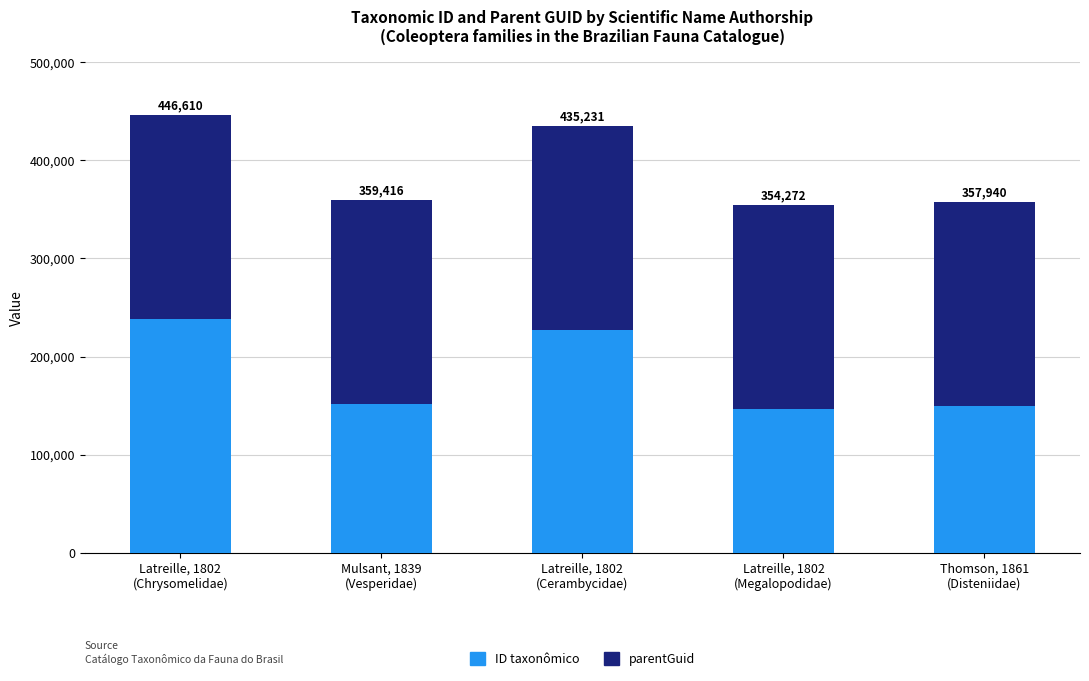

At how many categories does at least one series exceed 233891?

1